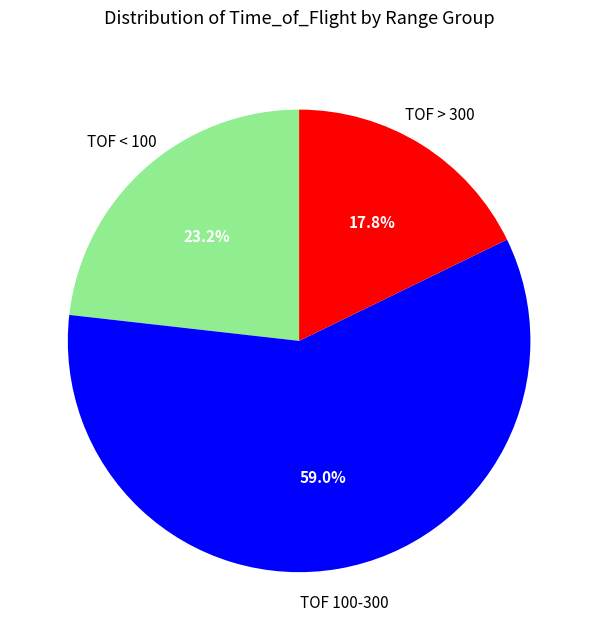

Is there a majority slice in this chart?

Yes